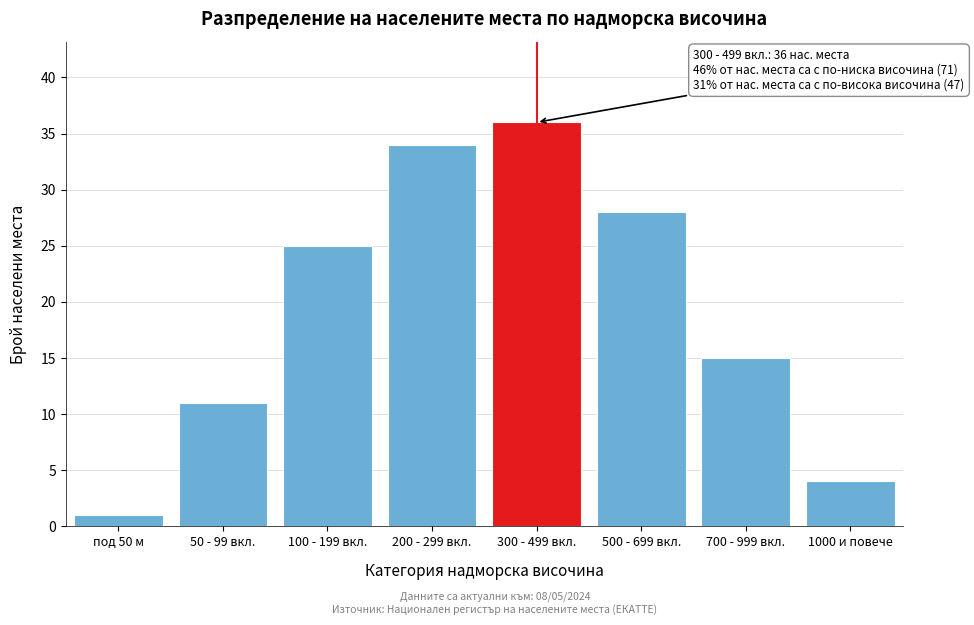

Reading right to left, list all the values displayed in this chart.

1000 и повече=4	700 - 999 вкл.=15	500 - 699 вкл.=28	300 - 499 вкл.=36	200 - 299 вкл.=34	100 - 199 вкл.=25	50 - 99 вкл.=11	под 50 м=1